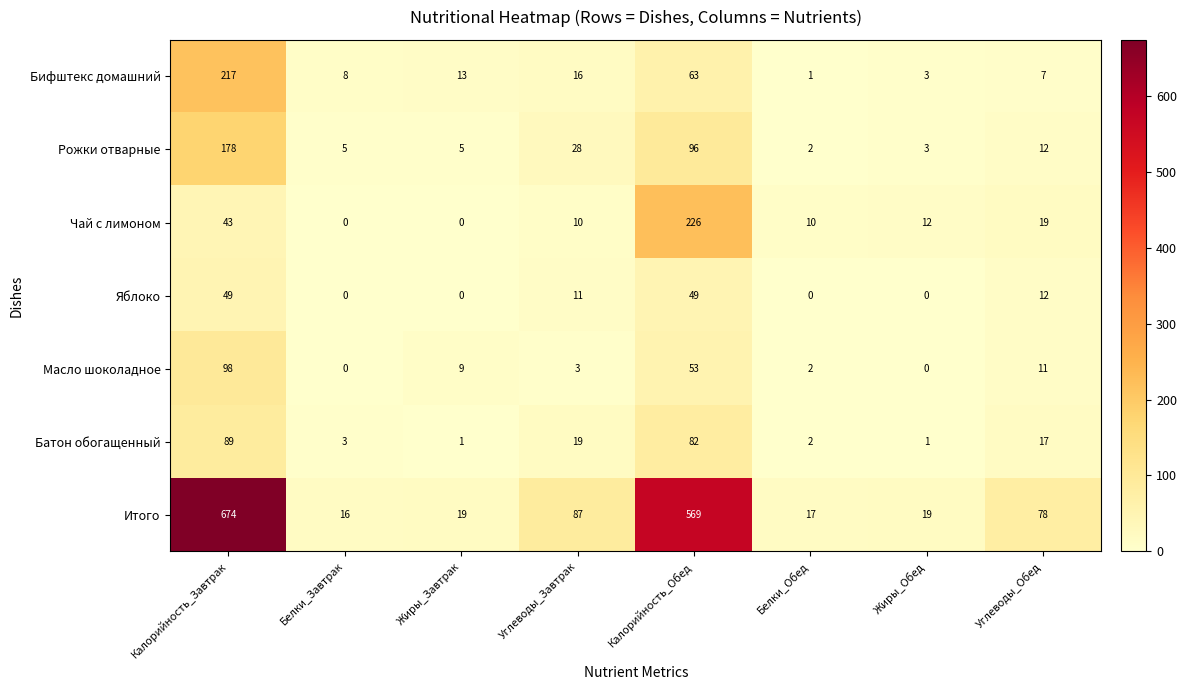

At which category is the sum across all series the highest?

Калорийность_Завтрак